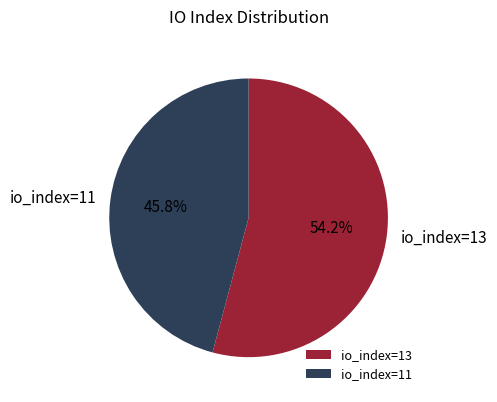

What is the total percentage of io_index=13 and io_index=11?

100.0%